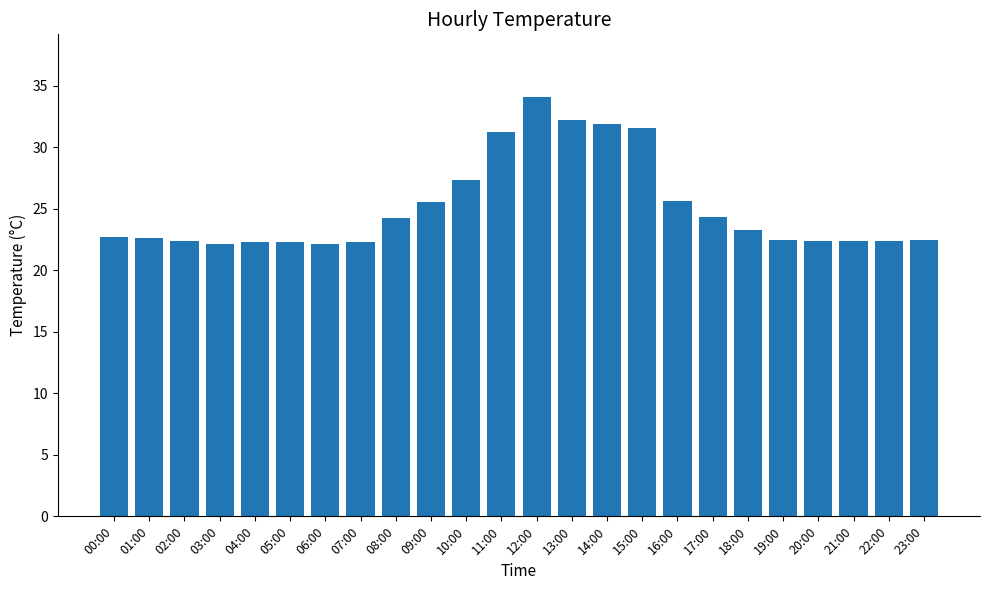

What is the approximate value at 04:00?

22.3